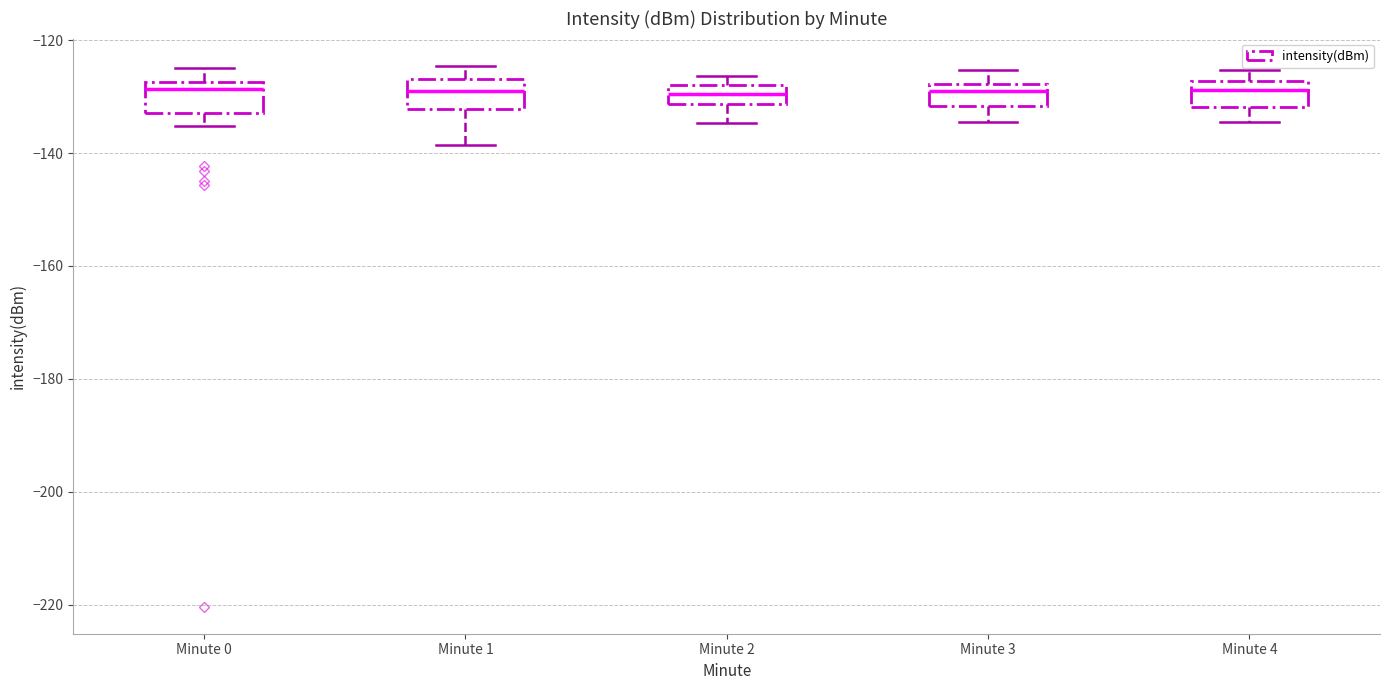

Reading left to right, transcribe this box plot: for each box, give where its median line is, the range the box spans, and where its two whiskers end, as read against the y-axis. The values are not printed on the chart, so give them approximately, as read against the axis.

Minute 0: median -128 (just below the box's upper edge), box -132 to -128, whiskers -136 to -124
Minute 1: median -128, box -132 to -126, whiskers -138 to -124
Minute 2: median -130, box -132 to -128, whiskers -134 to -126
Minute 3: median -128 (just below the box's upper edge), box -132 to -128, whiskers -134 to -126
Minute 4: median -128 (just below the box's upper edge), box -132 to -128, whiskers -134 to -126